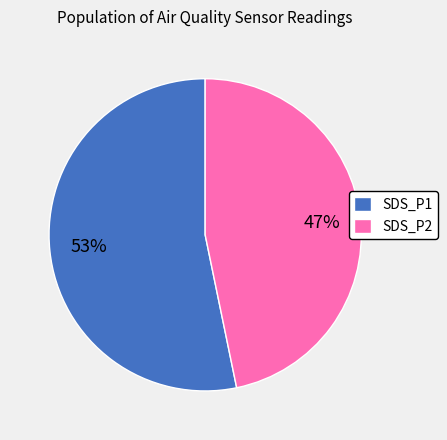

Which category has the smallest portion of the pie?

SDS_P2